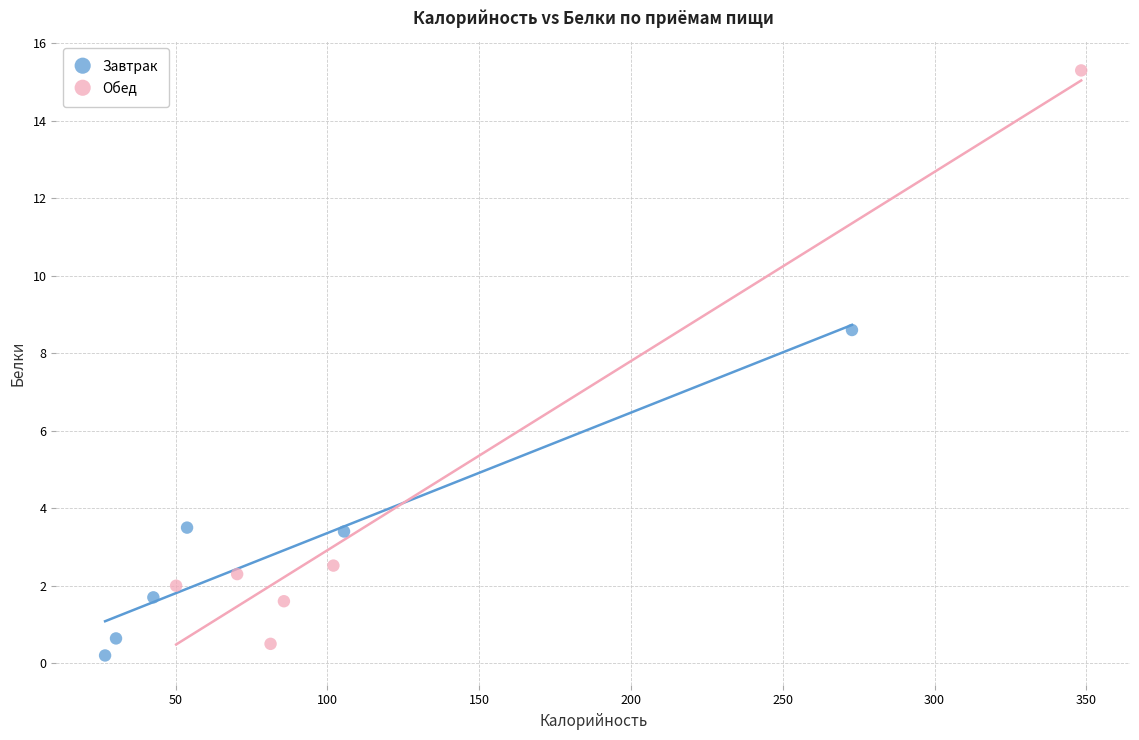

Which series has the largest Y range (max minus min)?

Обед